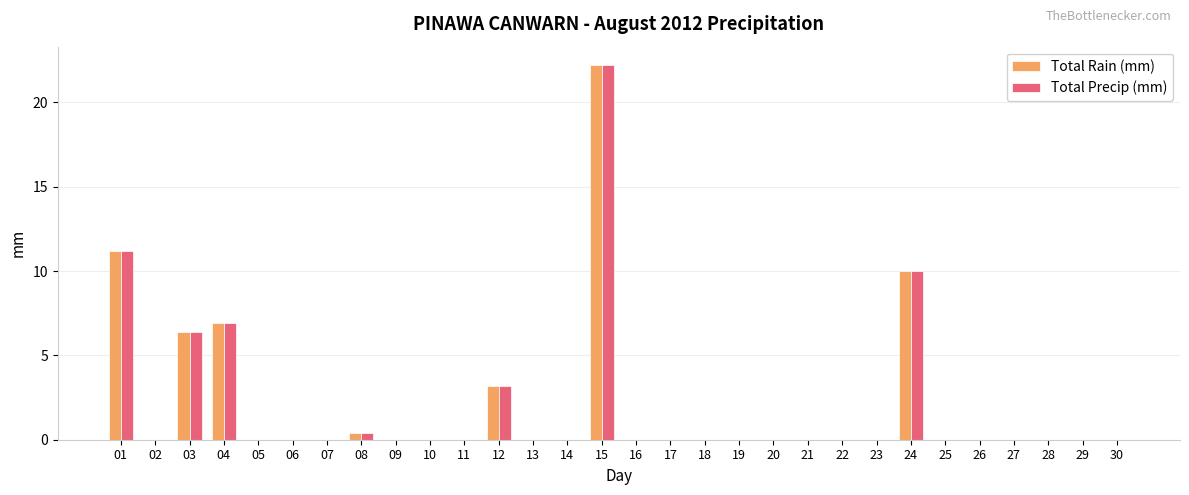

How many series are shown in this chart?

2